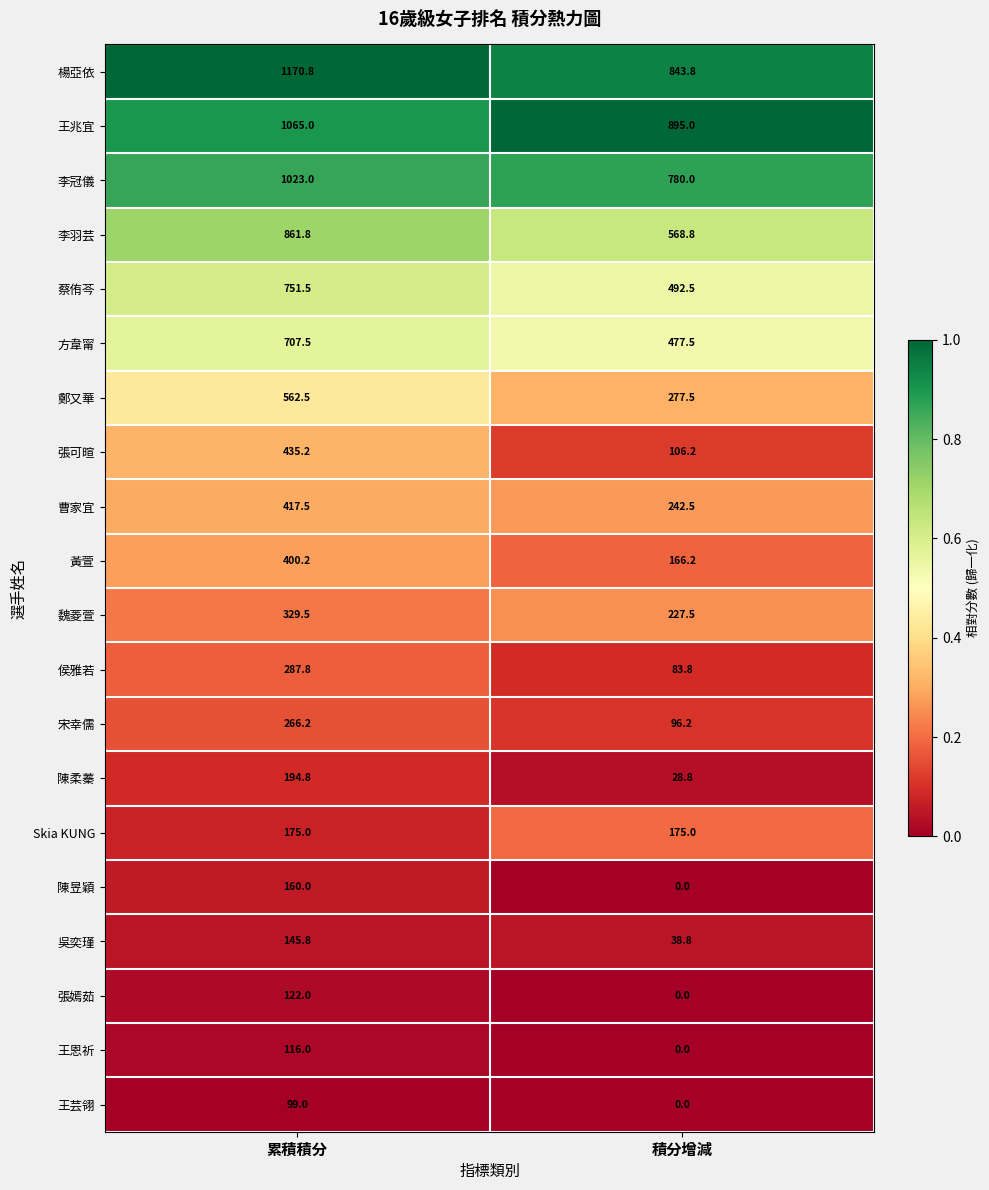

Is it true that 陳柔蓁 equals 194.8 at 累積積分?

True